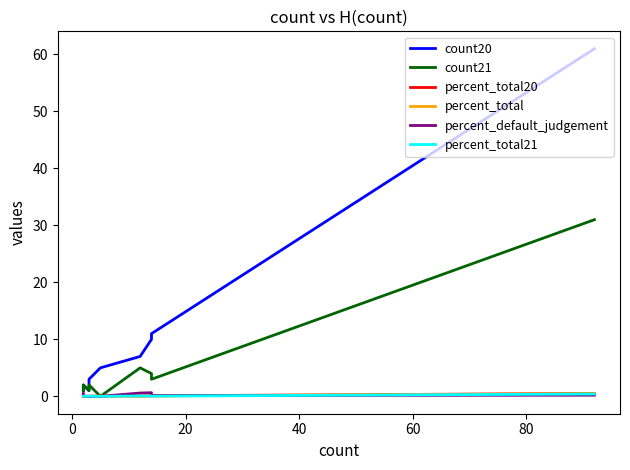

Which series has the largest range (max minus min)?

count20